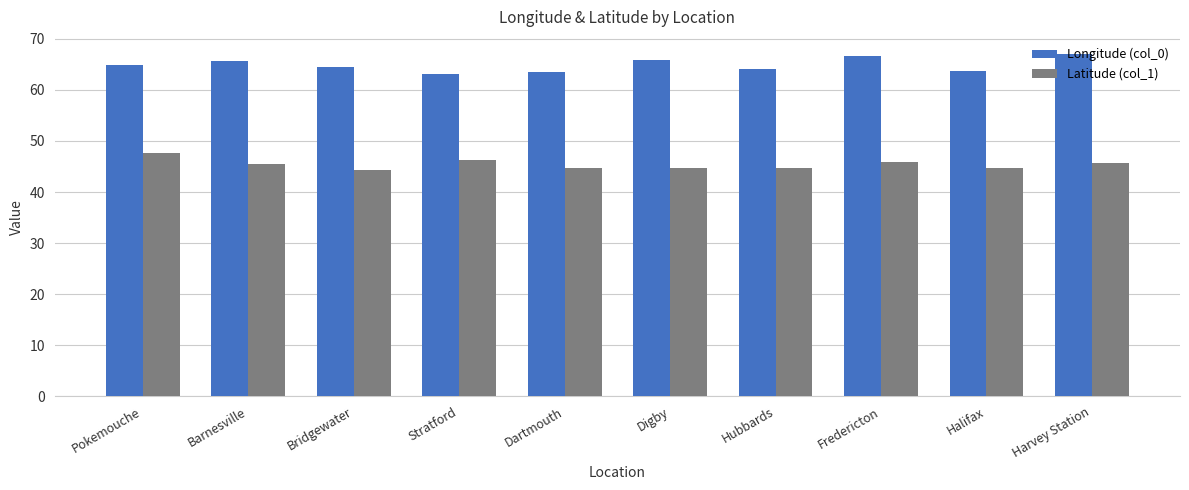

What is the difference between the second highest and second lowest values in the Latitude (col_1) series?

1.6